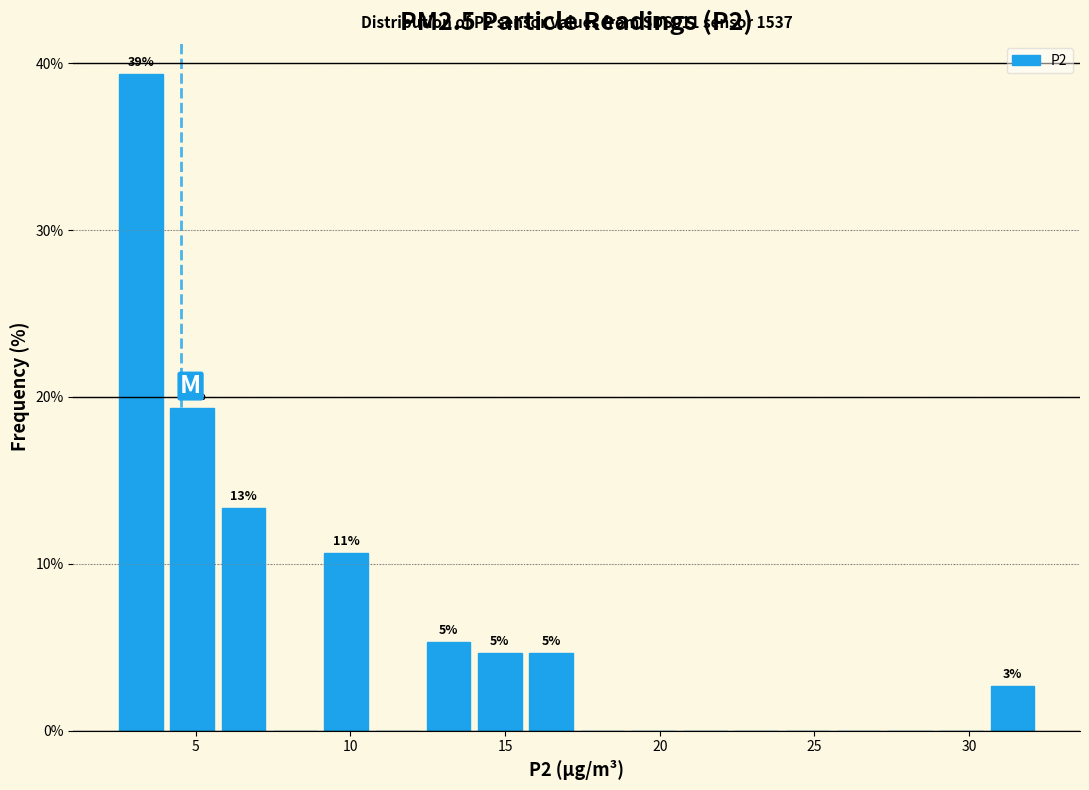

Read against the x-axis, roughly where is the centre of the tallest bar?

3.0